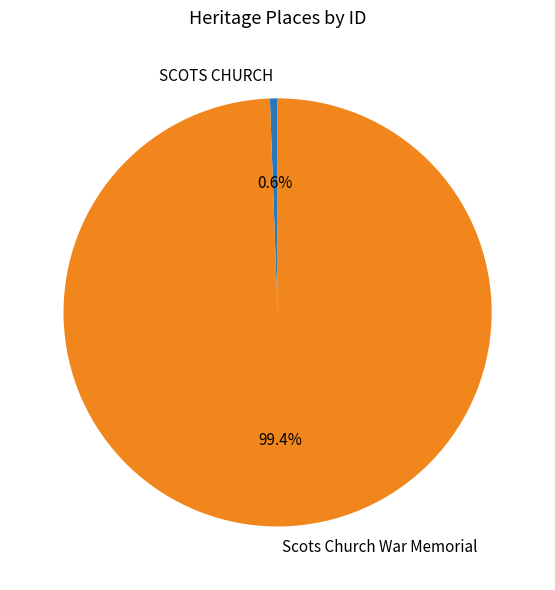

To the nearest percent, what is the average slice percentage?

50%